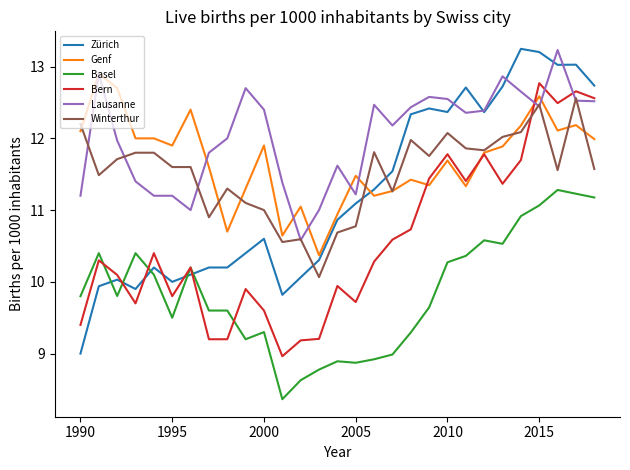

True or false: Lausanne and Basel cross at least once.

False